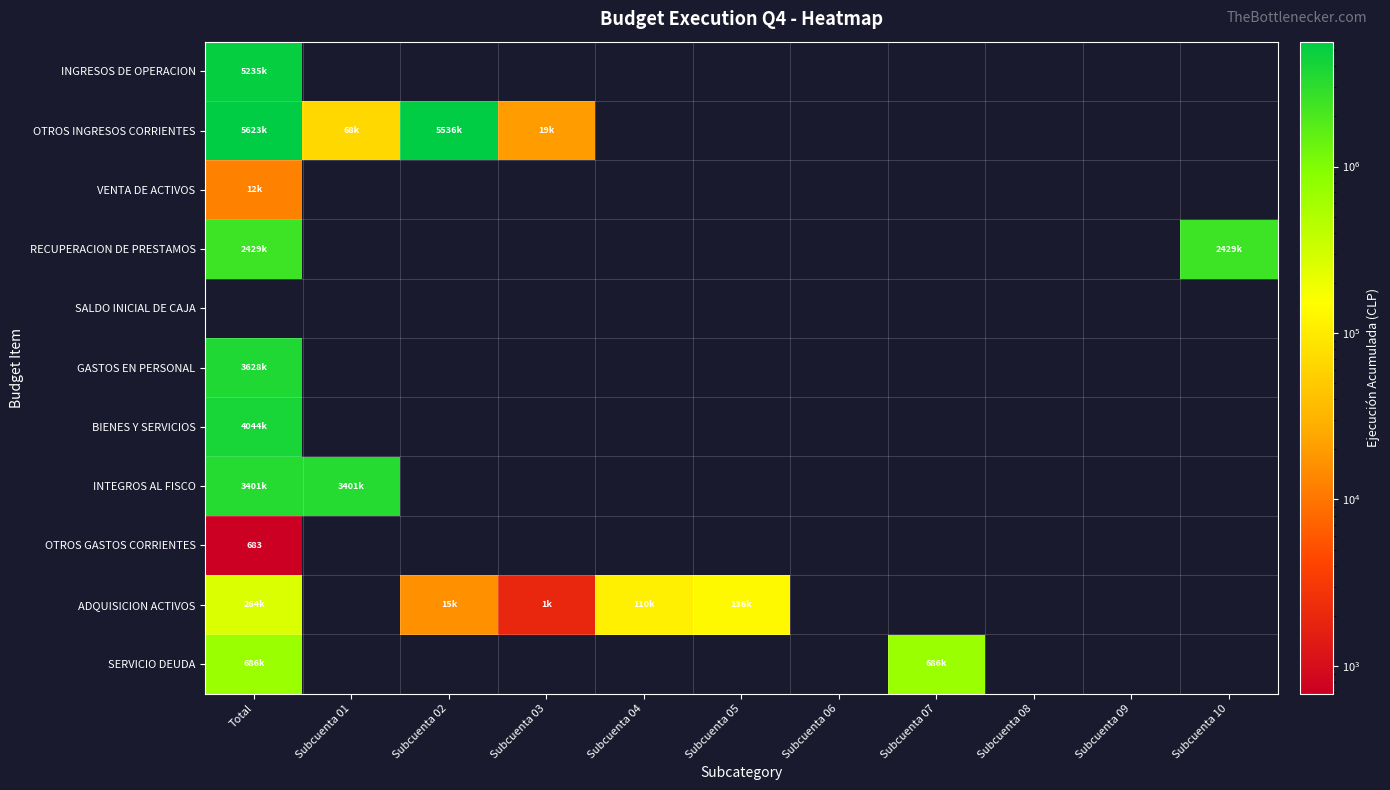

What is the spread (max minus min) of values at Subcuenta 04?

110297